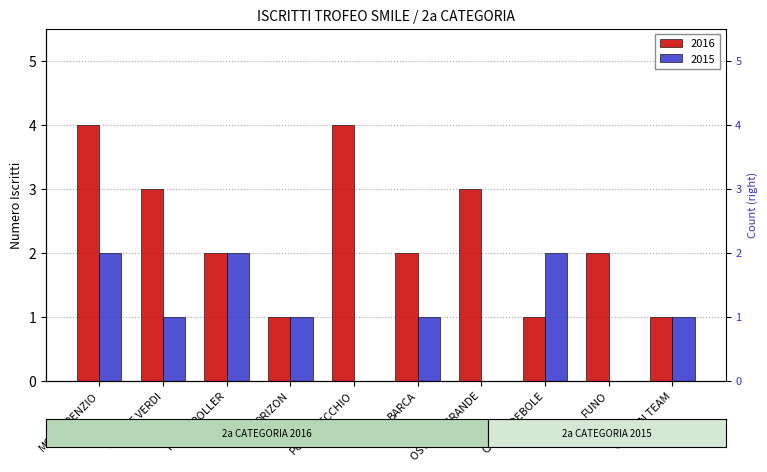

Is the value of 2015 at GOLDEN TEAM greater than the value of 2016 at AQUILE VERDI?

No